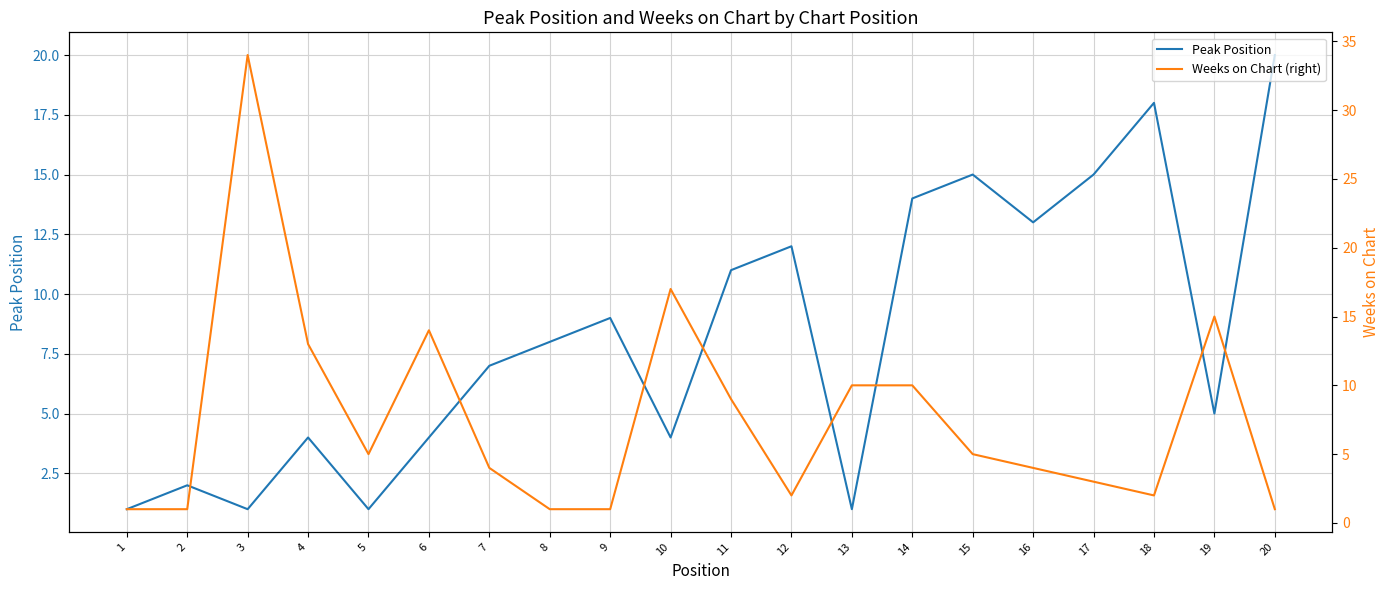

At which label is Peak Position closest to 10?

9